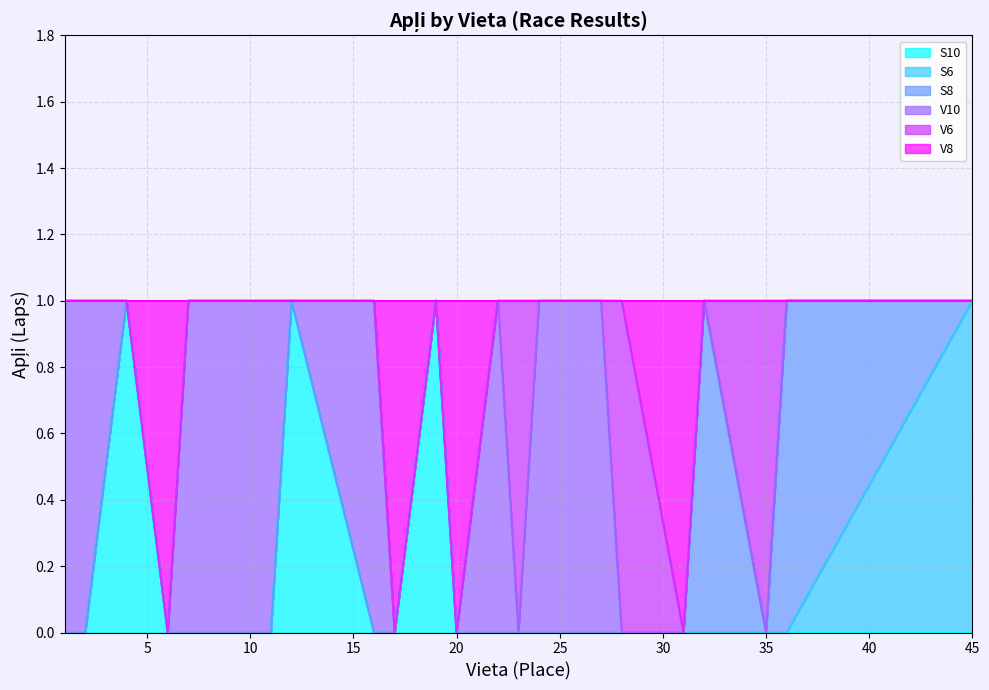

What is the greatest value displayed?

1